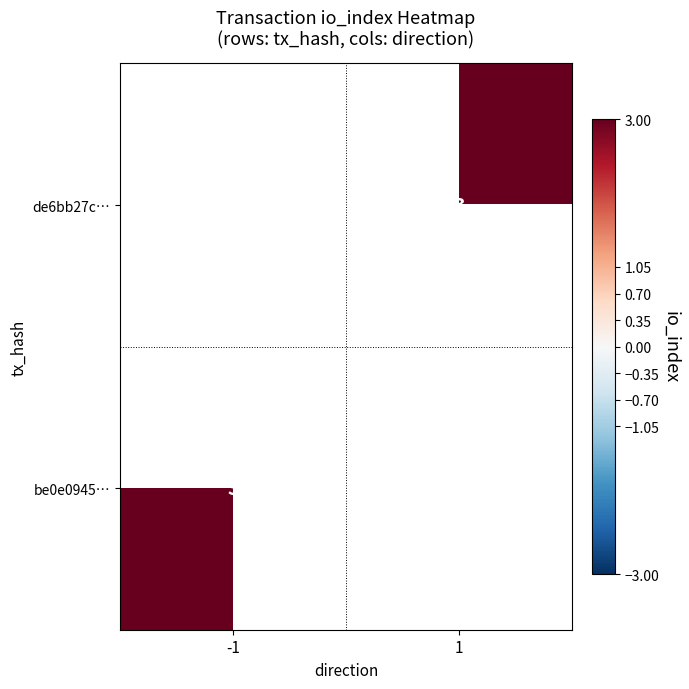

Rank the series by their maximum value, from highest to lowest.

de6bb27c…, be0e0945…